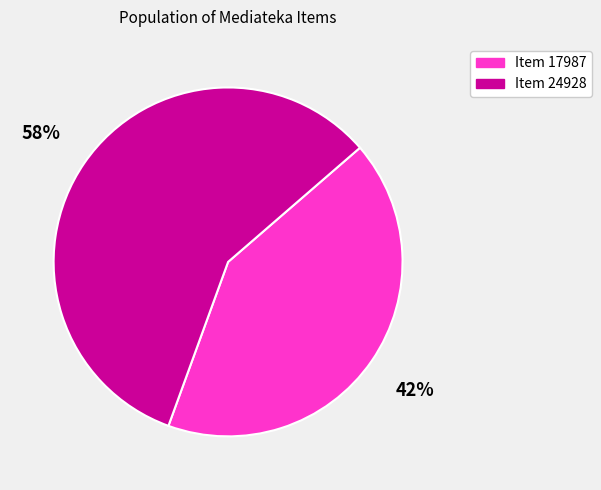

Which slice is the smallest?

Item 17987